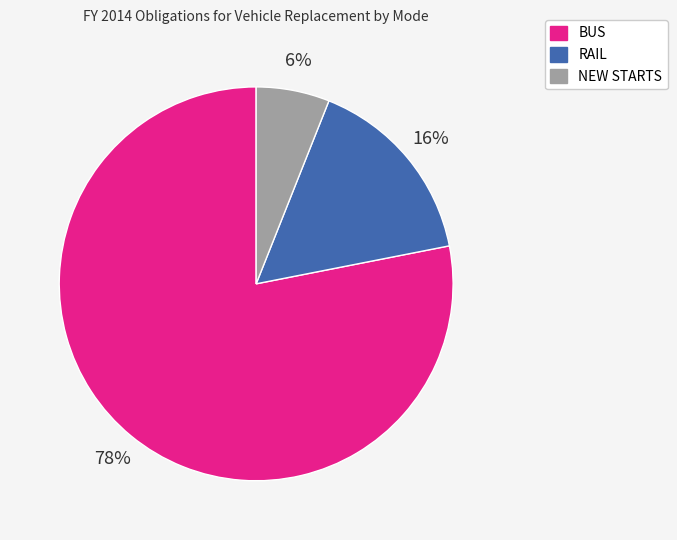

Which category accounts for the majority?

BUS